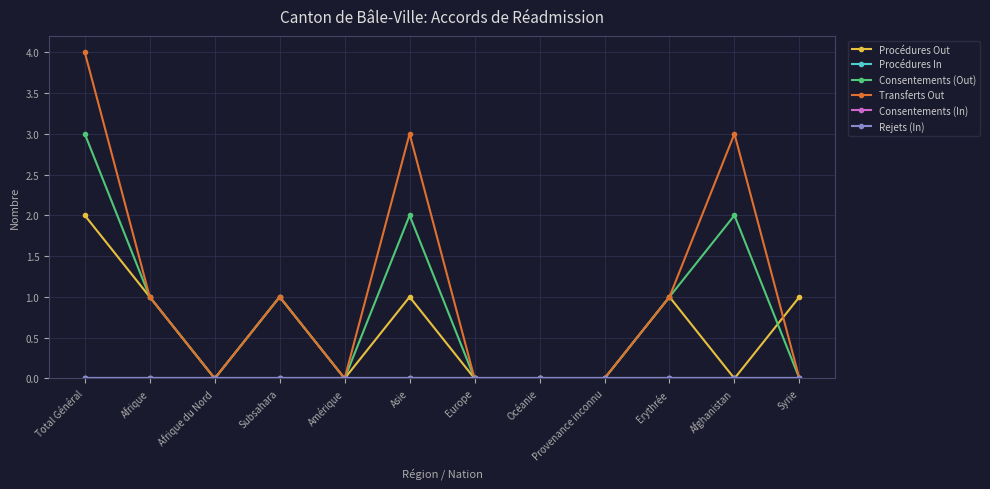

True or false: Consentements (Out) and Rejets (In) intersect in this chart.

False